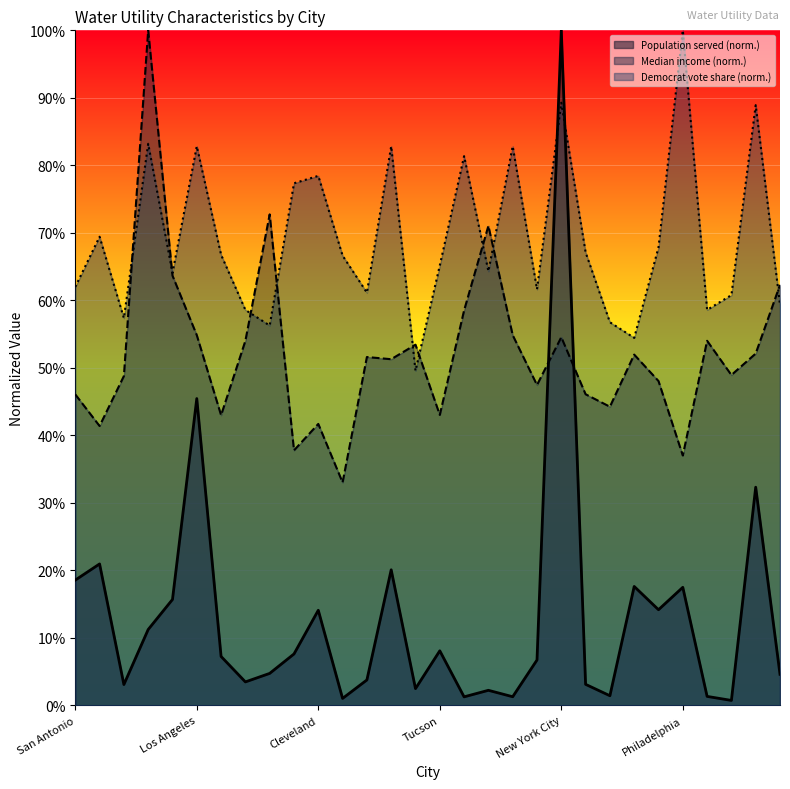

At how many categories does at least one series exceed 0?

30